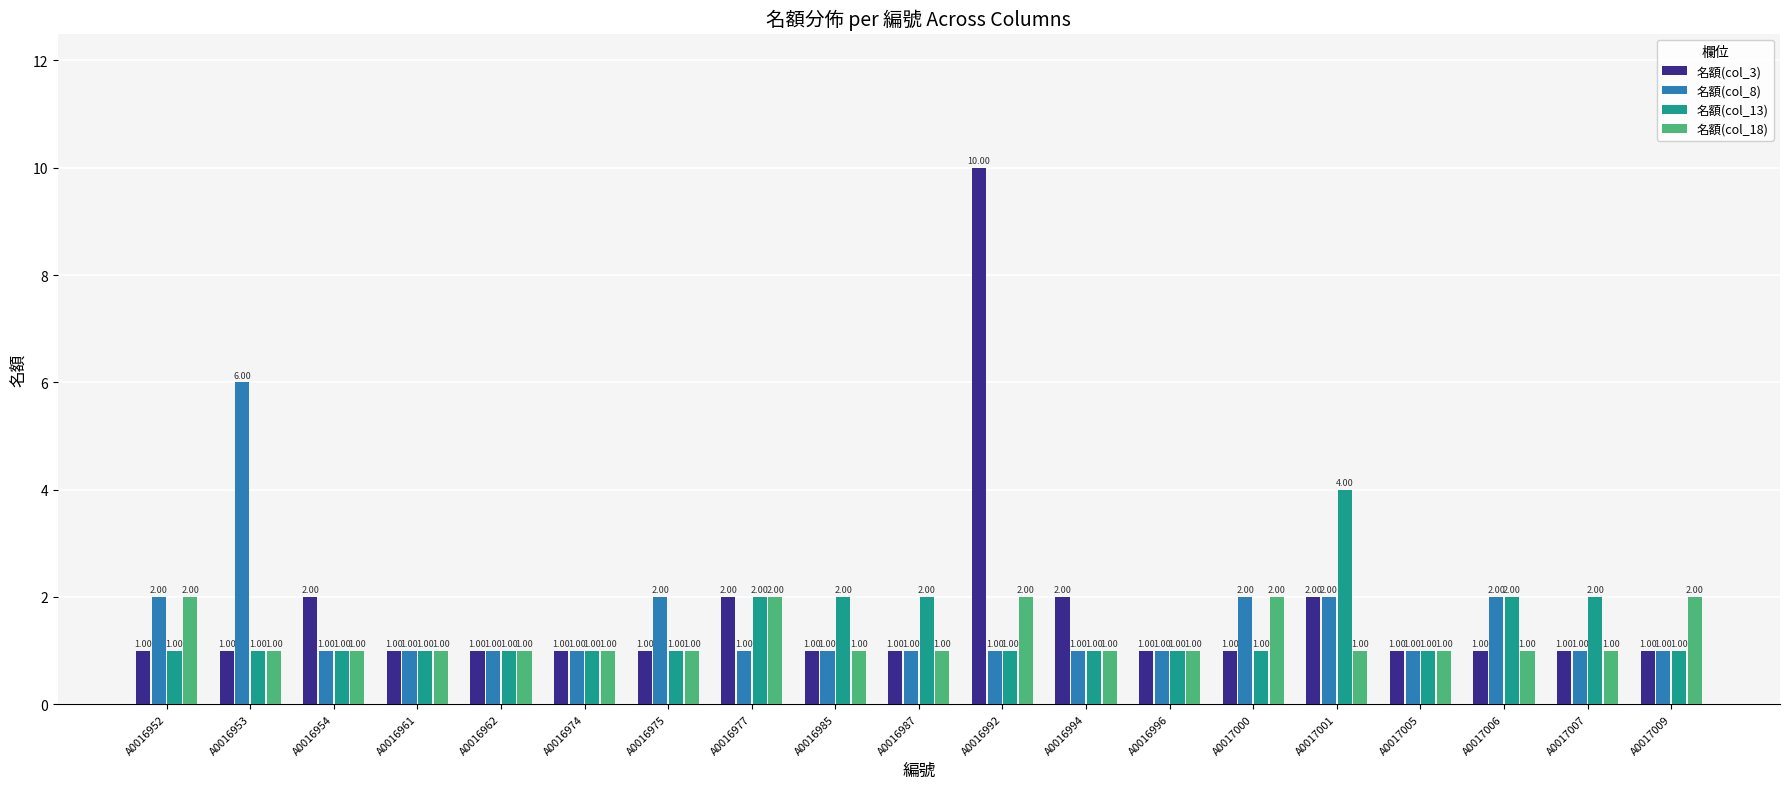

Is the value of 名額(col_18) at A0016952 greater than the value of 名額(col_3) at A0016962?

Yes